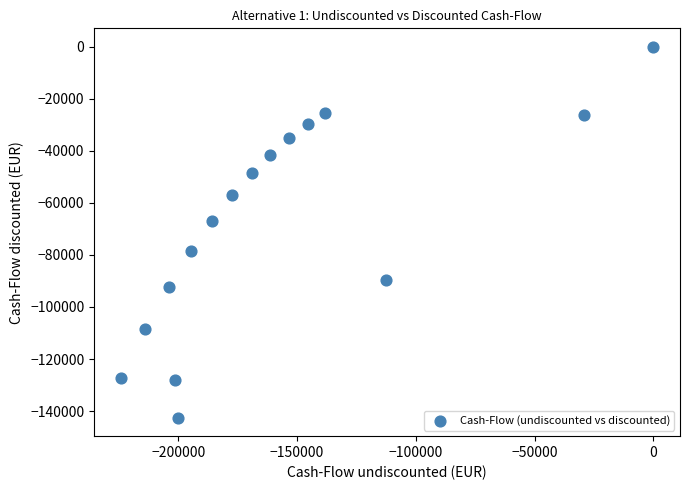

What is the range of Y values (max minus min)?

142530.5